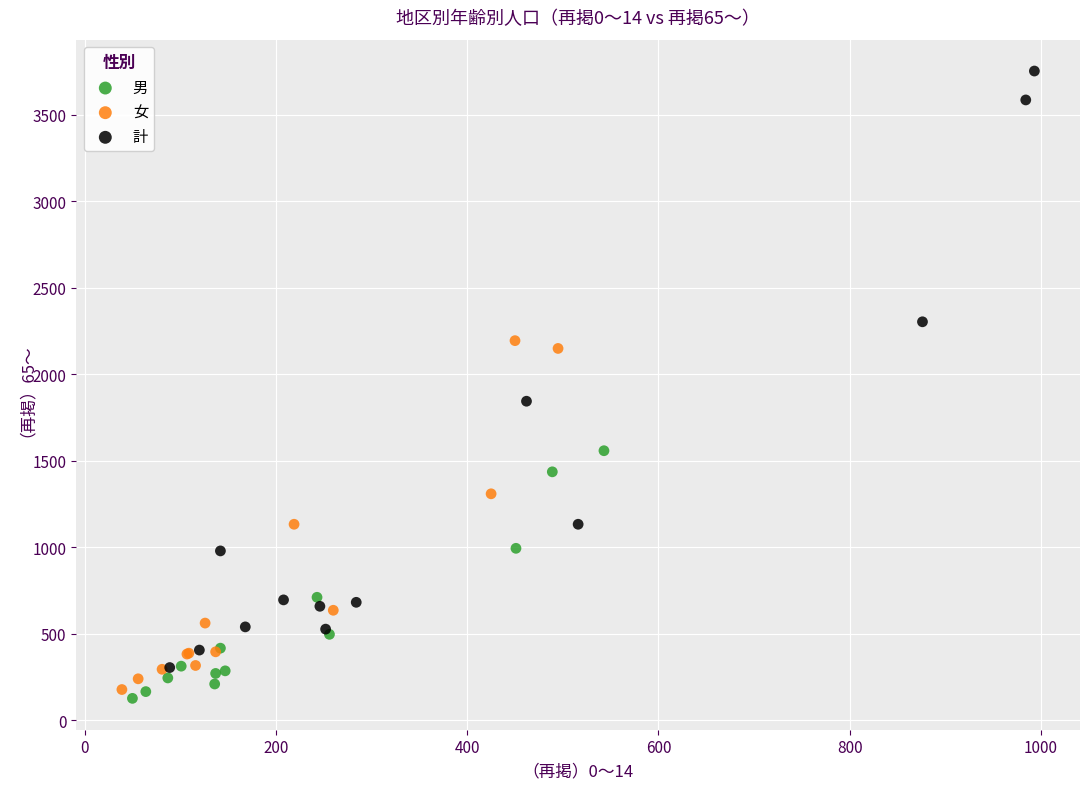

Which series reaches the maximum Y coordinate?

計